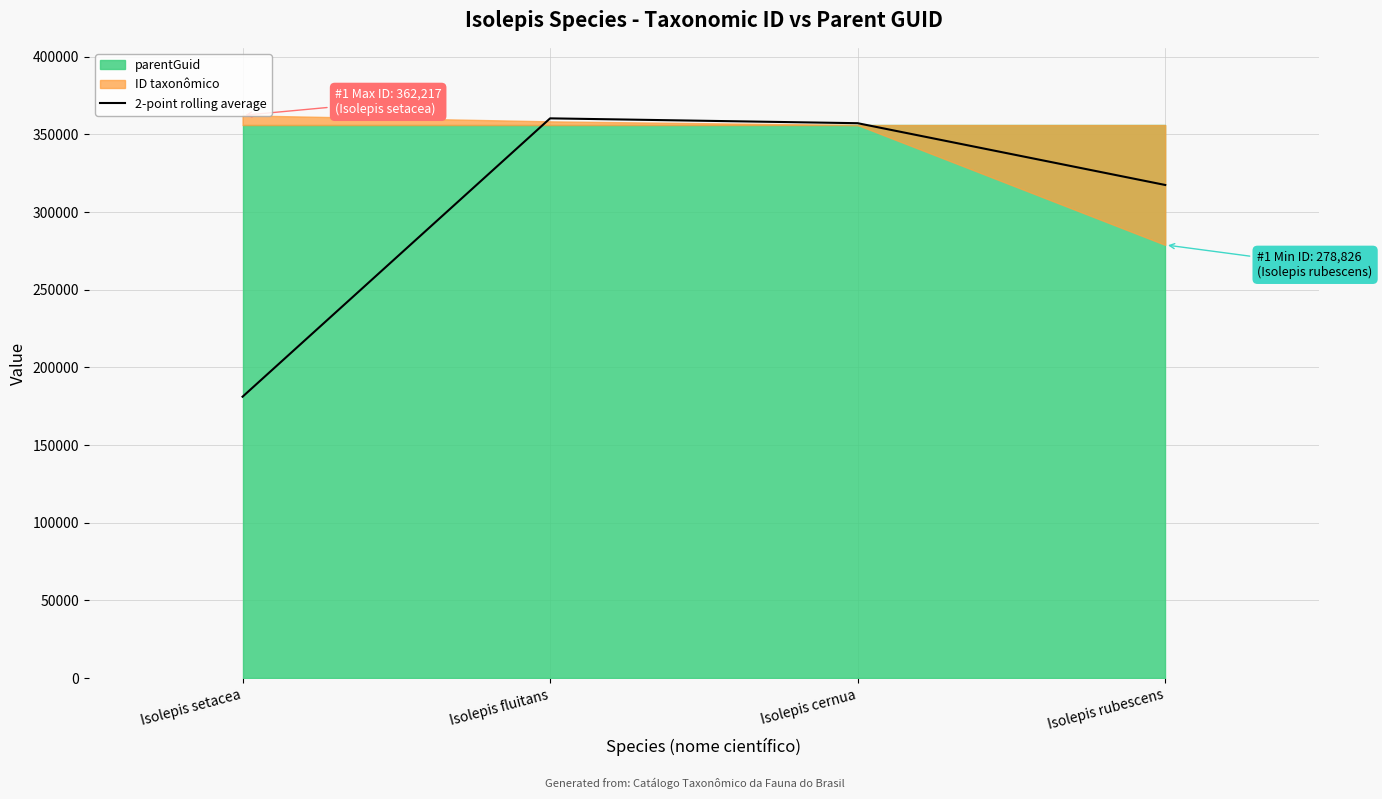

What is the value of the 4th point from the left?

317401.5